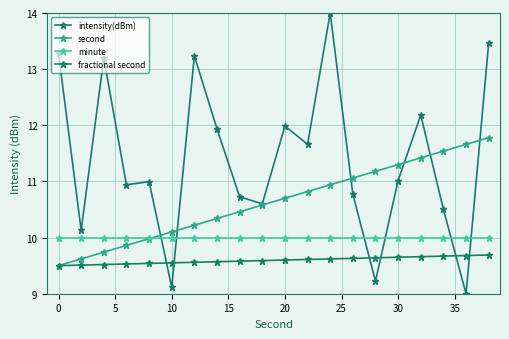

How many lines are shown in the chart?

4